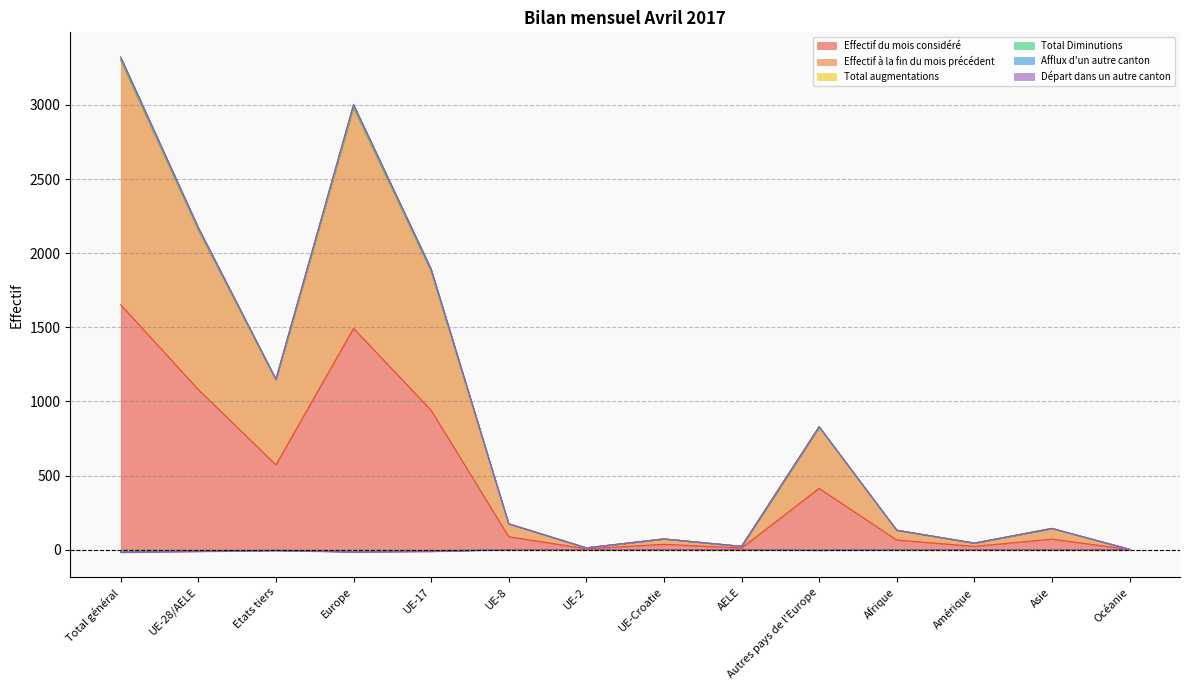

Which category has the highest value in the Afflux d'un autre canton series?

UE-8